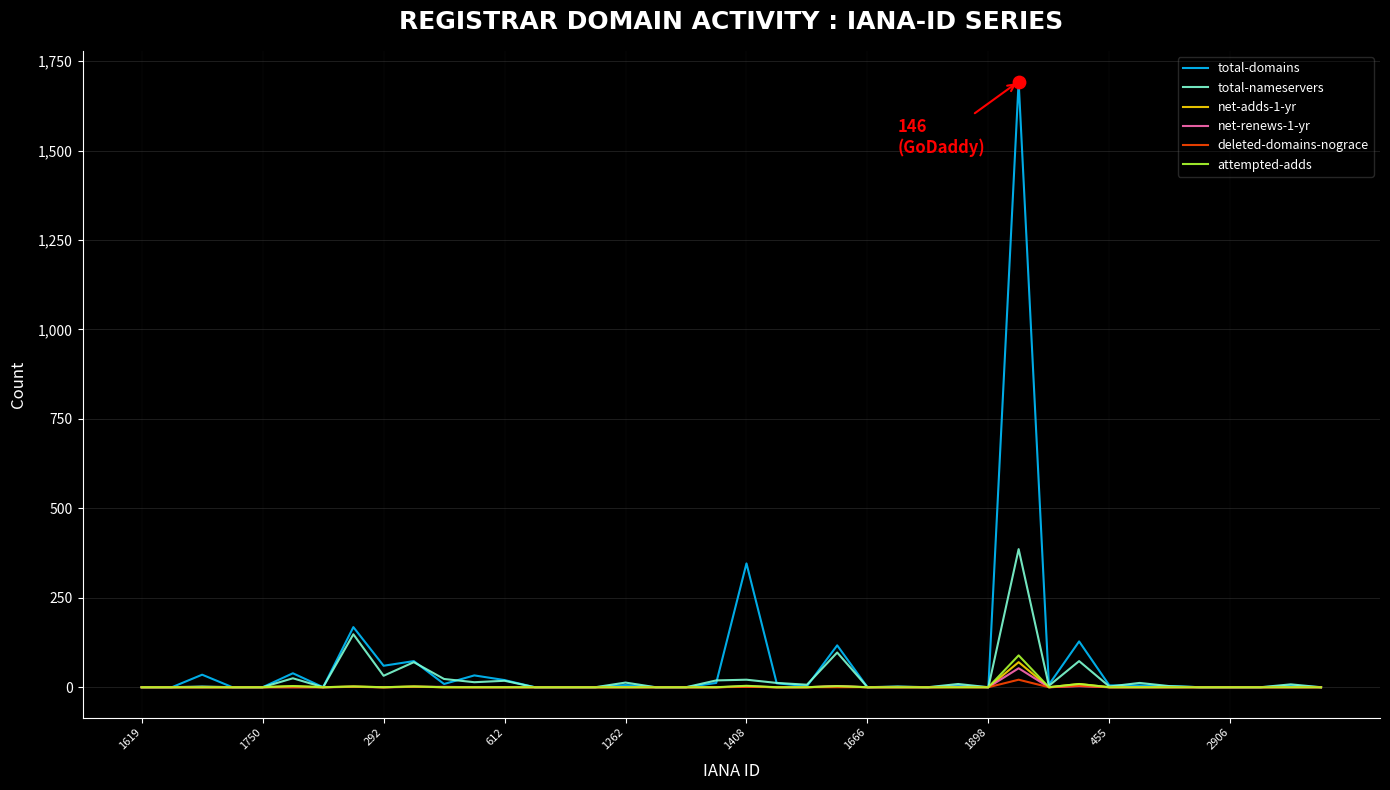

Which series has the widest spread of values?

total-domains